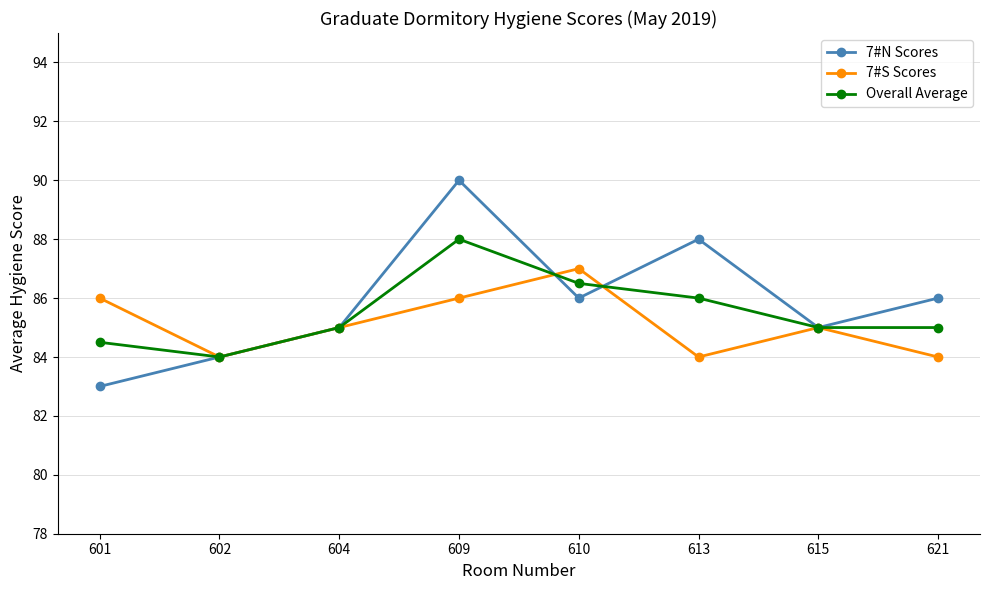

The 7#N Scores series shows 137.6 at 604. True or false?

False